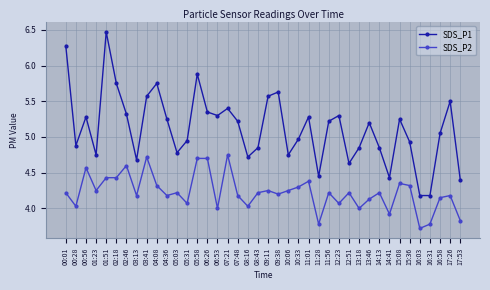

Is it true that SDS_P2 equals 7.0 at 05:31?

False